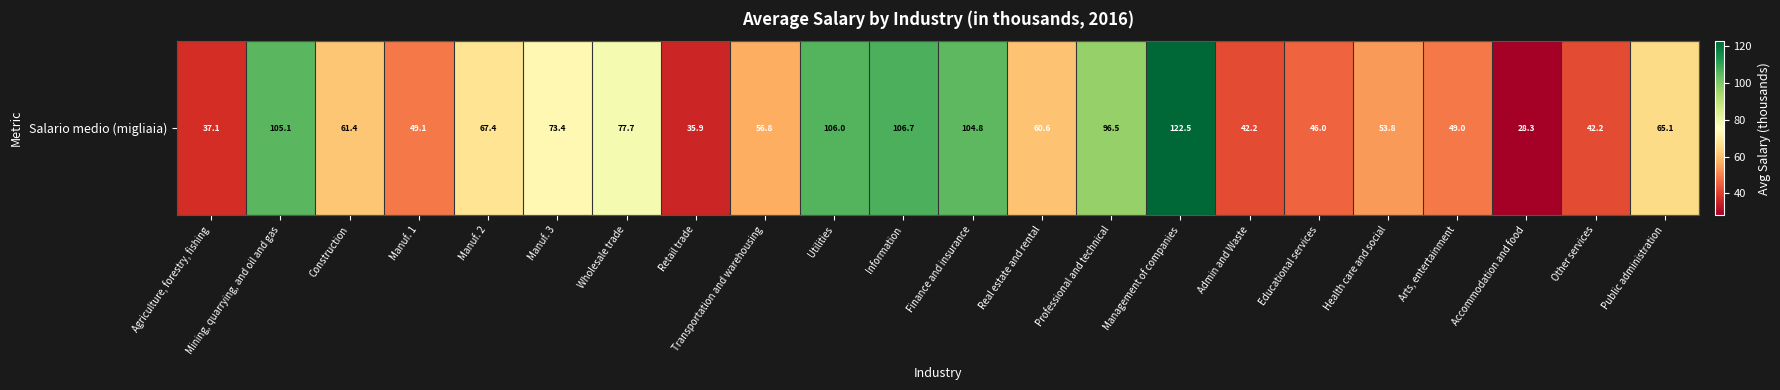

Count the number of categories in the chart.

22